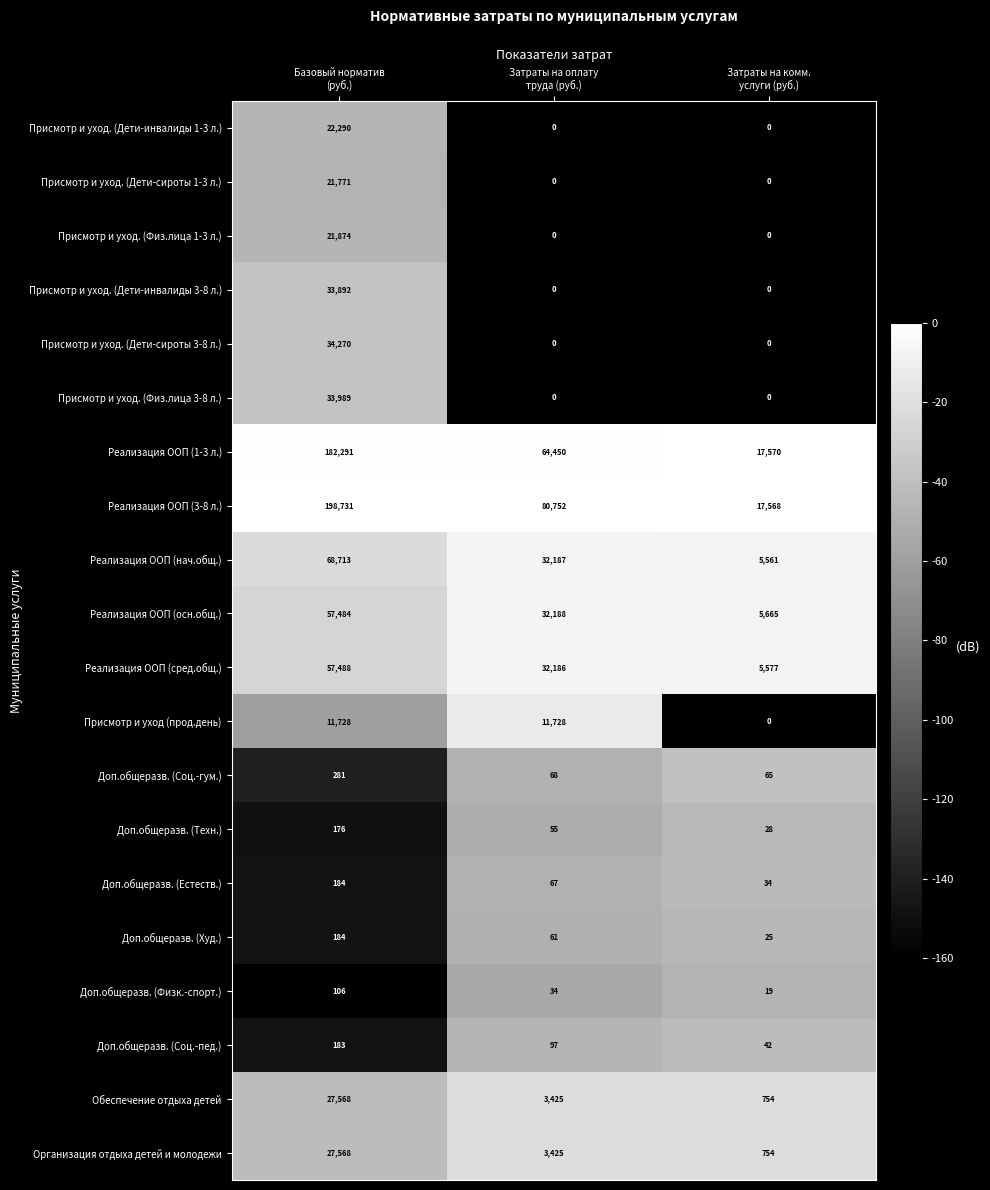

Which series has the largest total across all categories?

Реализация ООП (3-8 л.)